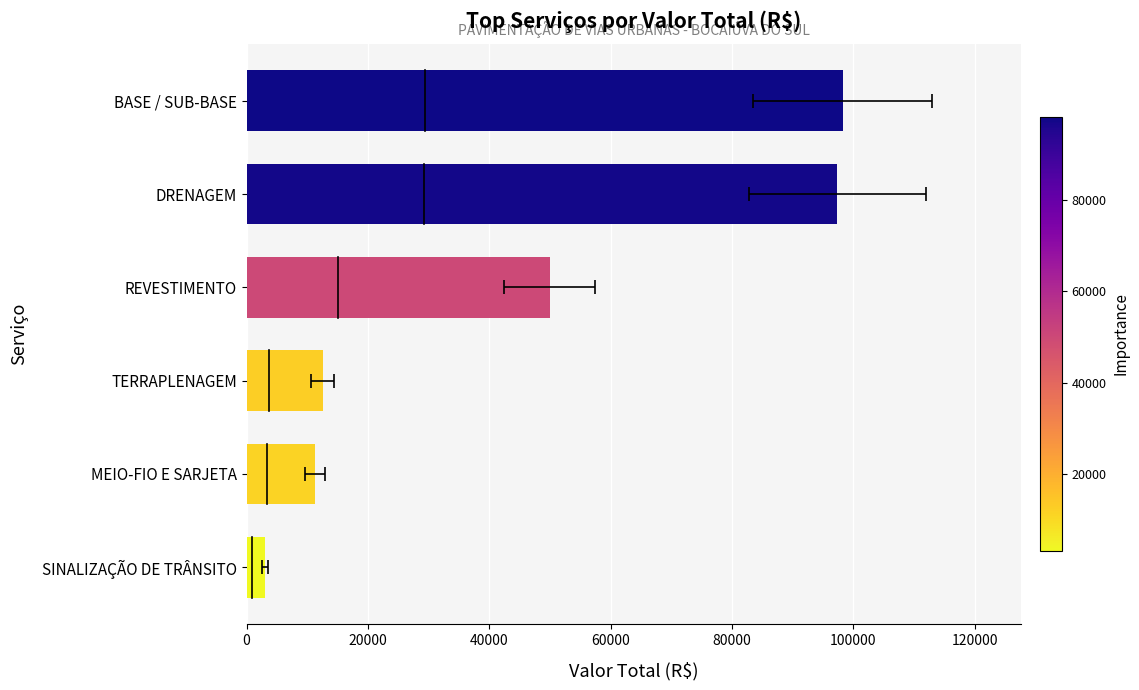

Reading right to left, extract all data points from this chart.

98219.4	97365.9	49988.6	12531.3	11279.0	3053.9